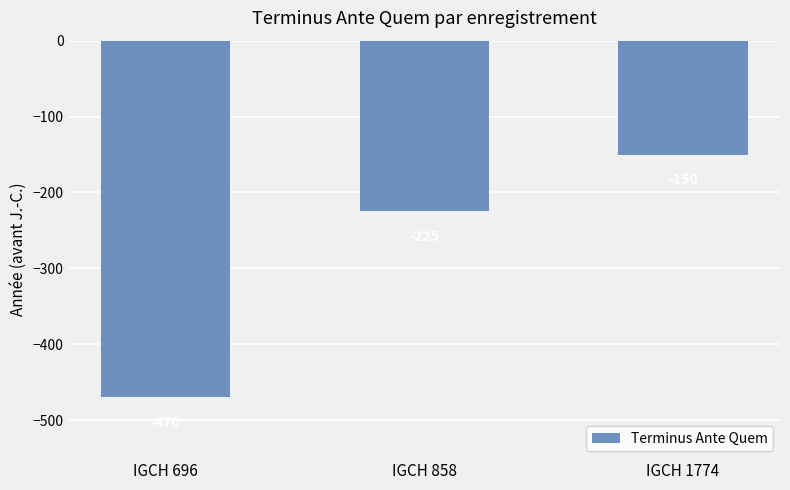

What is the average value?

-282